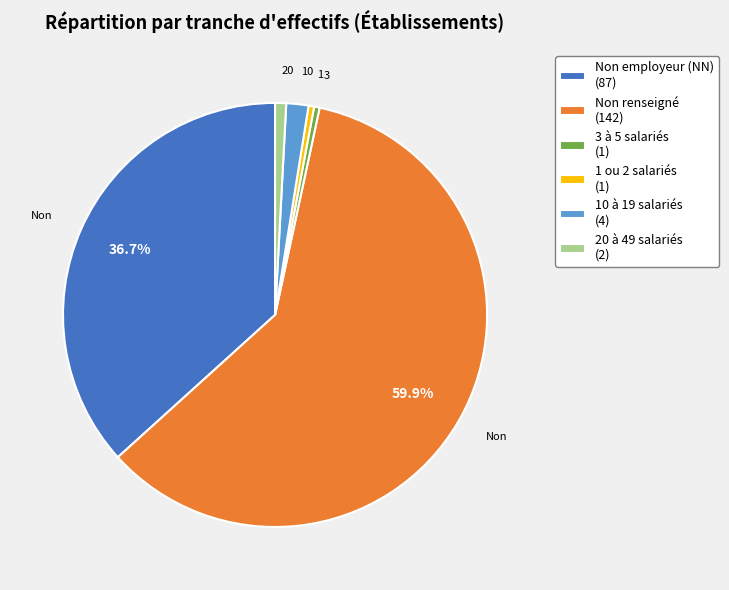

What is the largest slice in the pie chart?

Non renseigné (142)